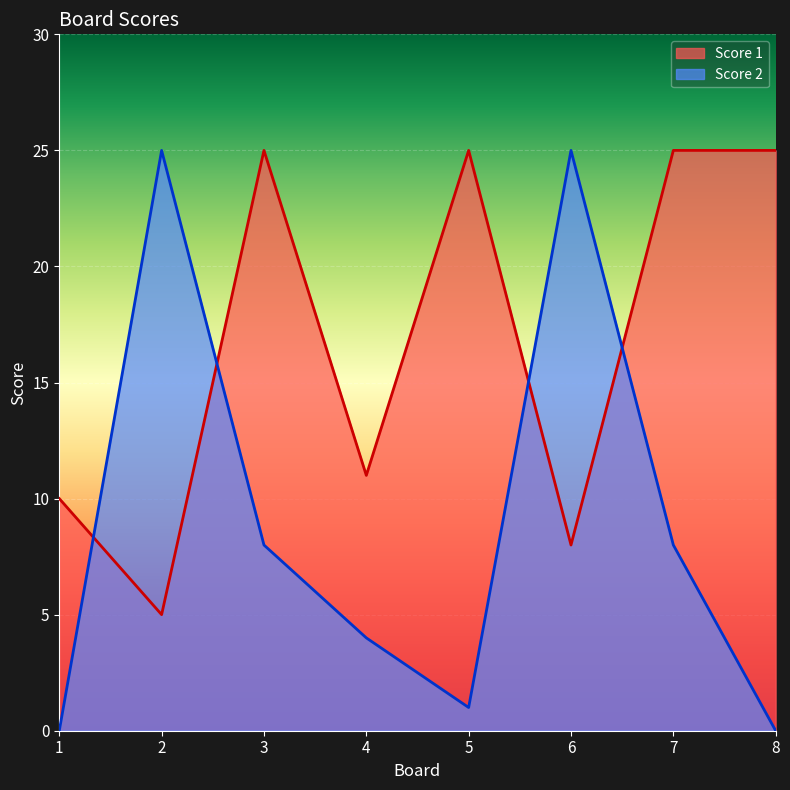

At which category is the sum across all series the highest?

3